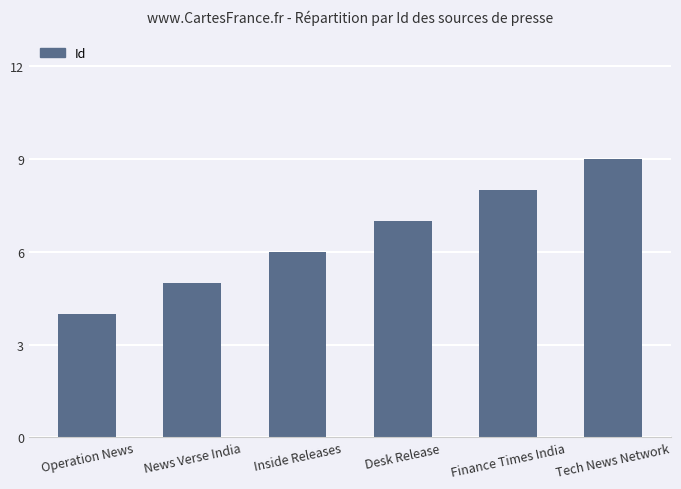

Count the number of categories in the chart.

6